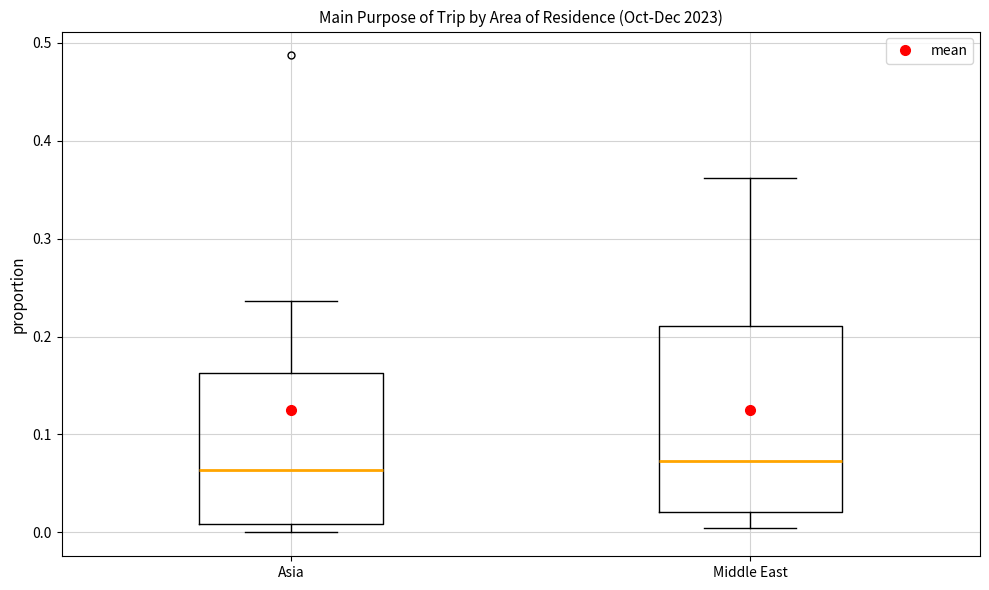

Comparing the boxes themselves (not the whiskers), which one is the tallest?

Middle East